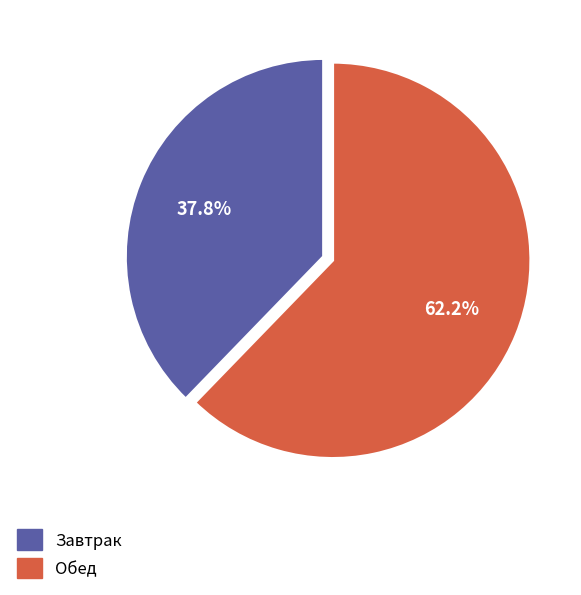

Is there any slice that represents more than half of the pie?

Yes